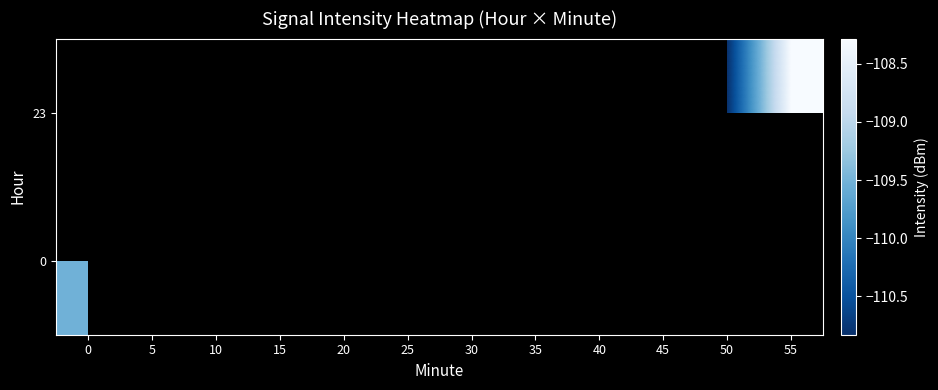

Rank the series at 50 from lowest to highest value.

0, 23